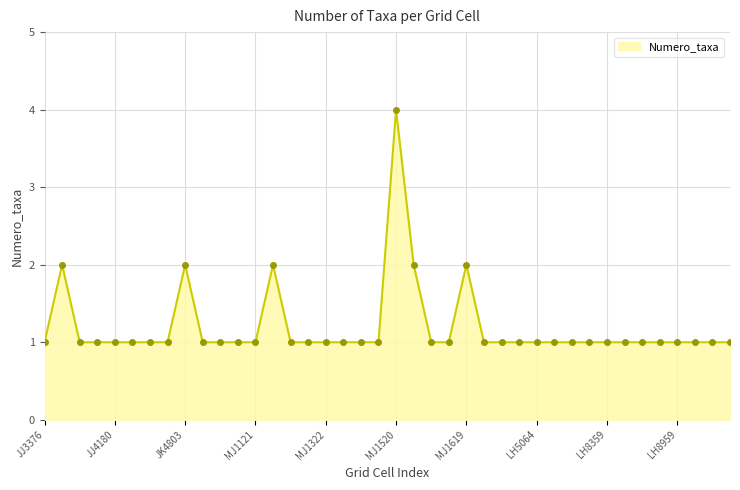

What is the greatest value displayed?

4